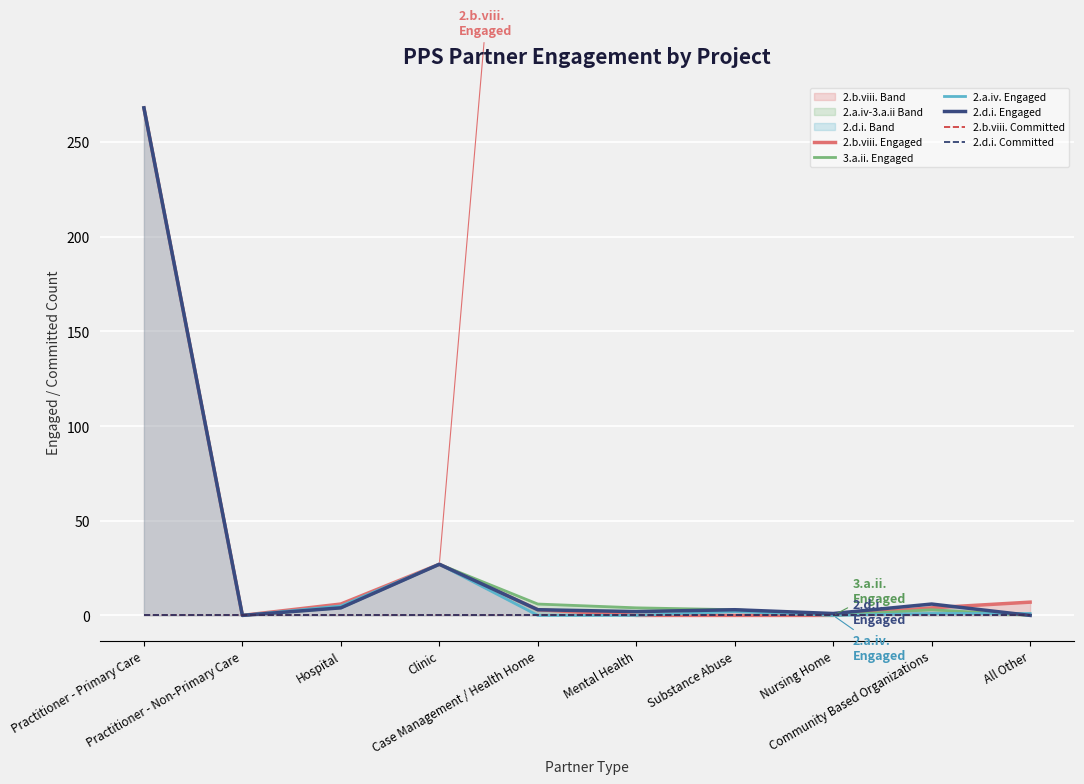

What is the spread (max minus min) of values at Substance Abuse?

3